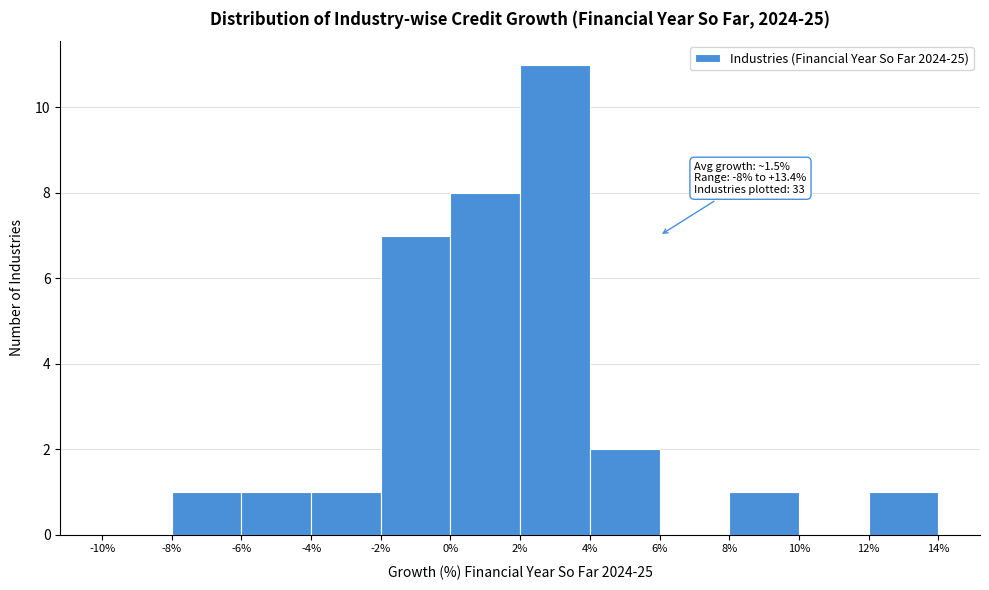

Which range on the x-axis has the tallest bar?

2% to 4%